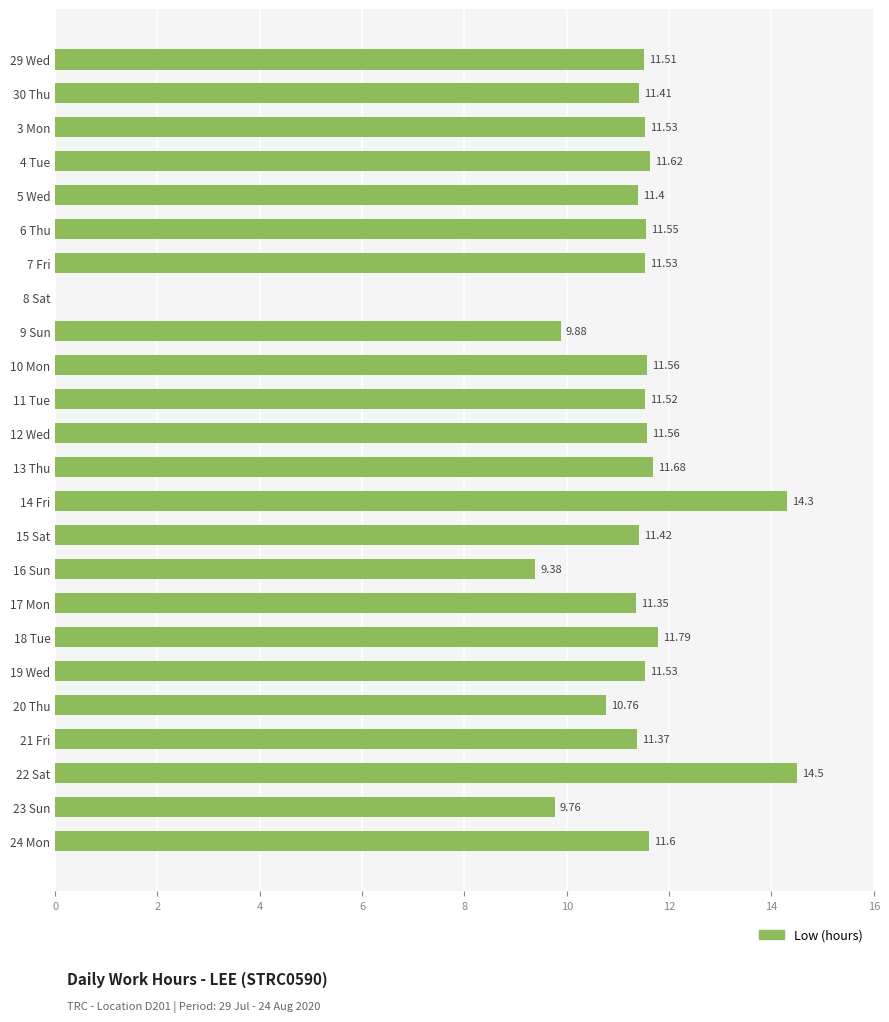

Which has a higher value, 22 Sat or 24 Mon?

22 Sat